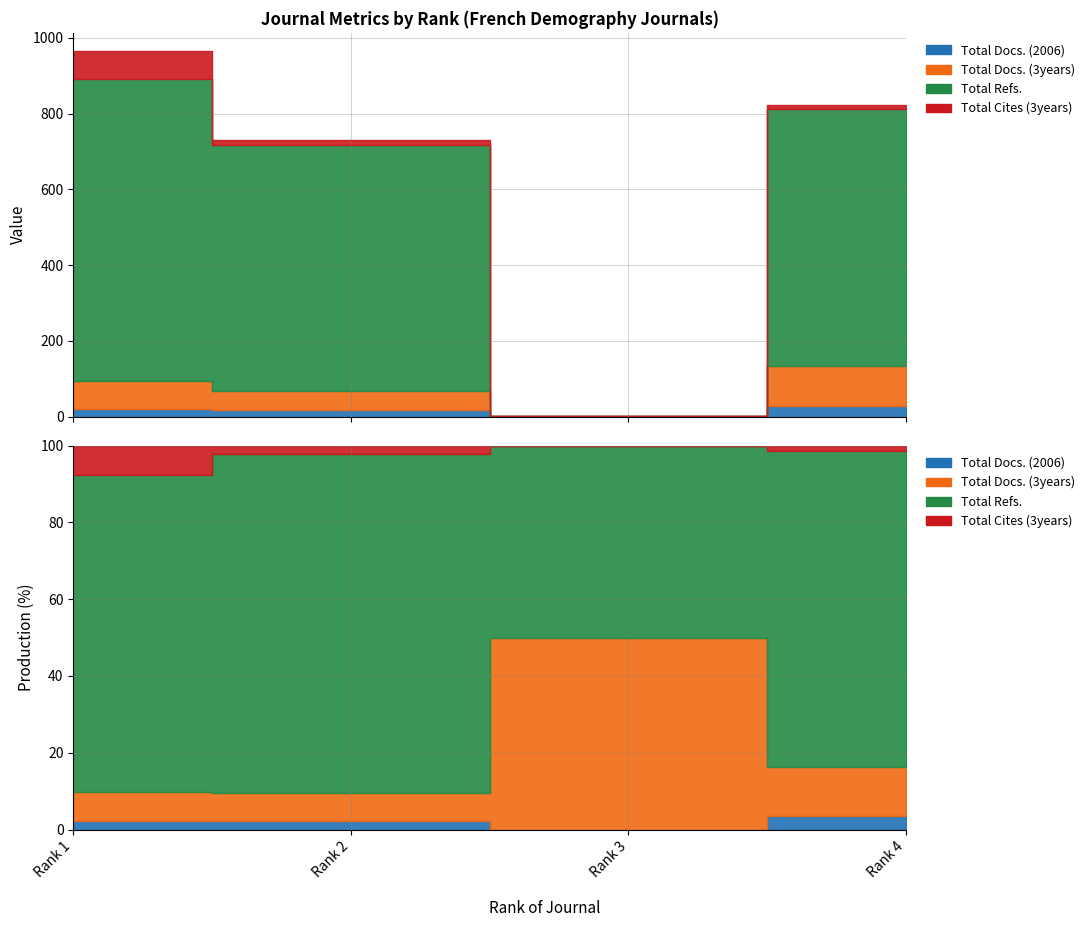

Reading left to right, list all the values displayed in this chart.

Total Docs. (2006): 21	17	0	28
Total Docs. (3years): 74	52	1	107
Total Refs.: 797	647	1	677
Total Cites (3years): 73	15	0	11